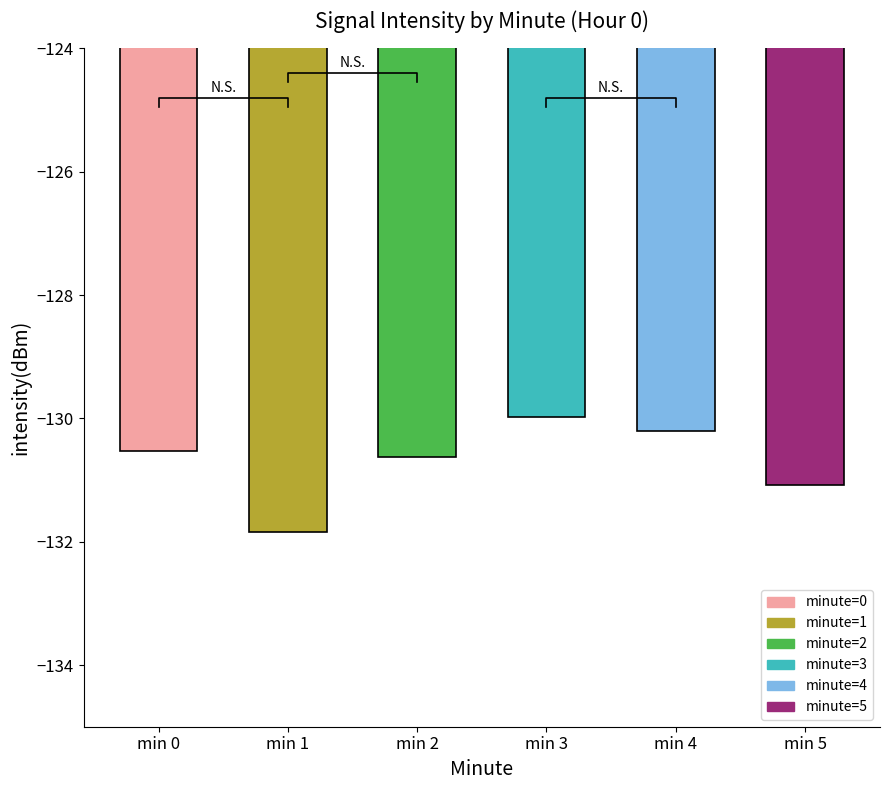

Rank the categories by value from lowest to highest.

min 1, min 5, min 2, min 0, min 4, min 3